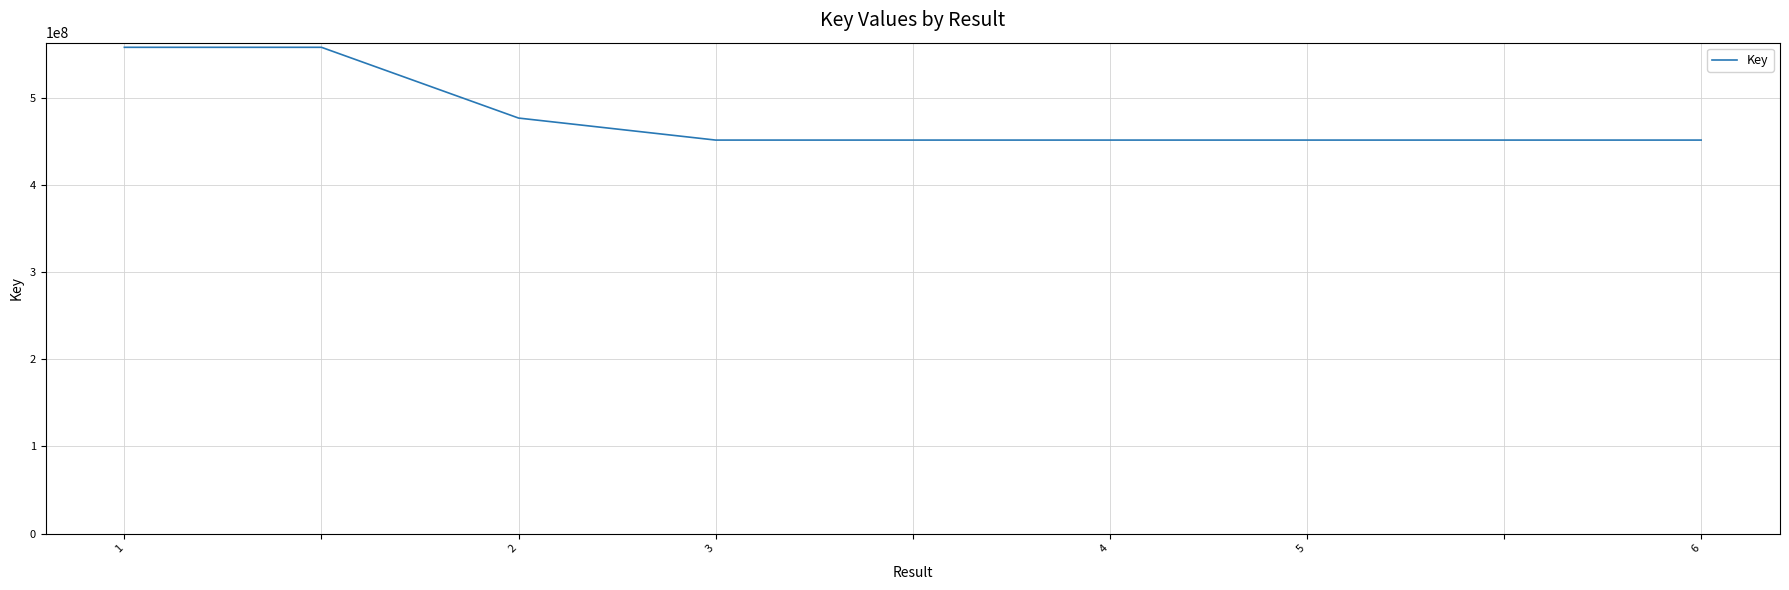

What is the minimum value shown in the chart?

451423342